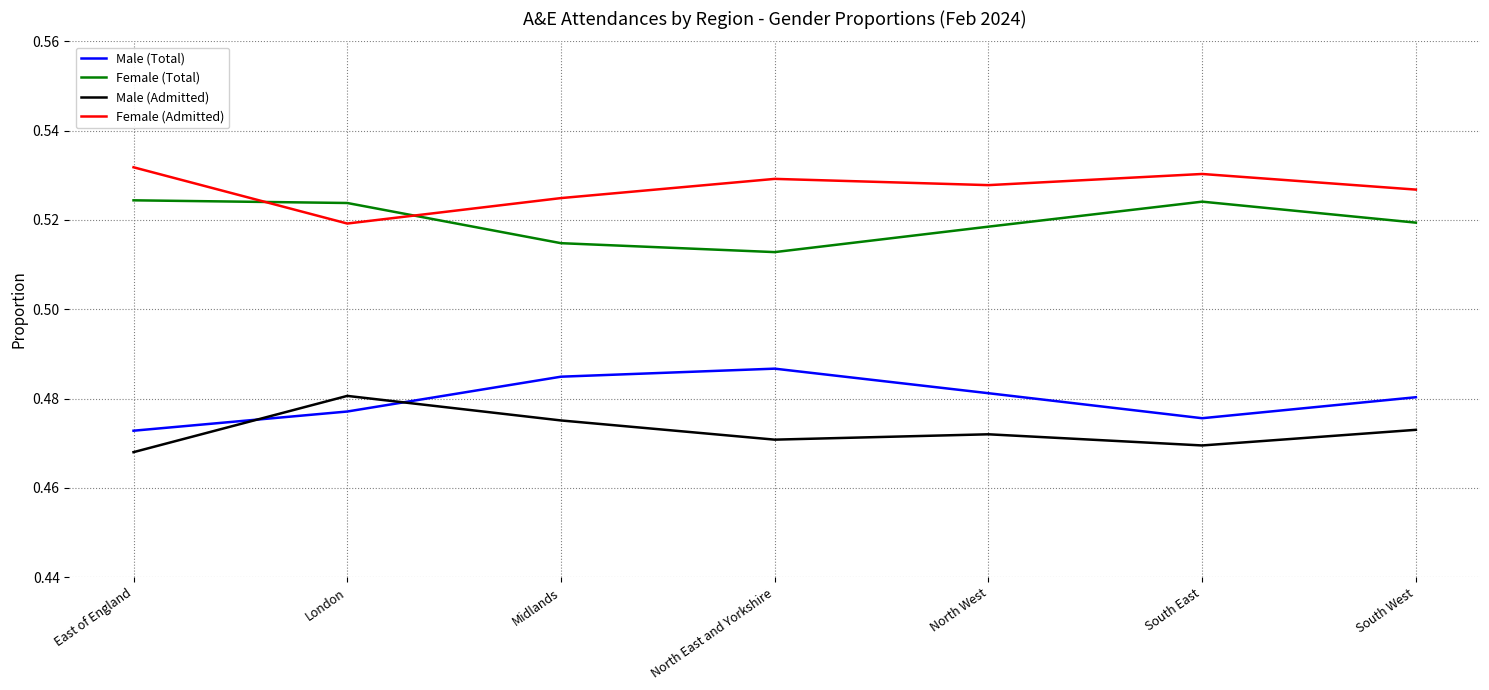

Where is Female (Admitted) nearest to the value 0?

London